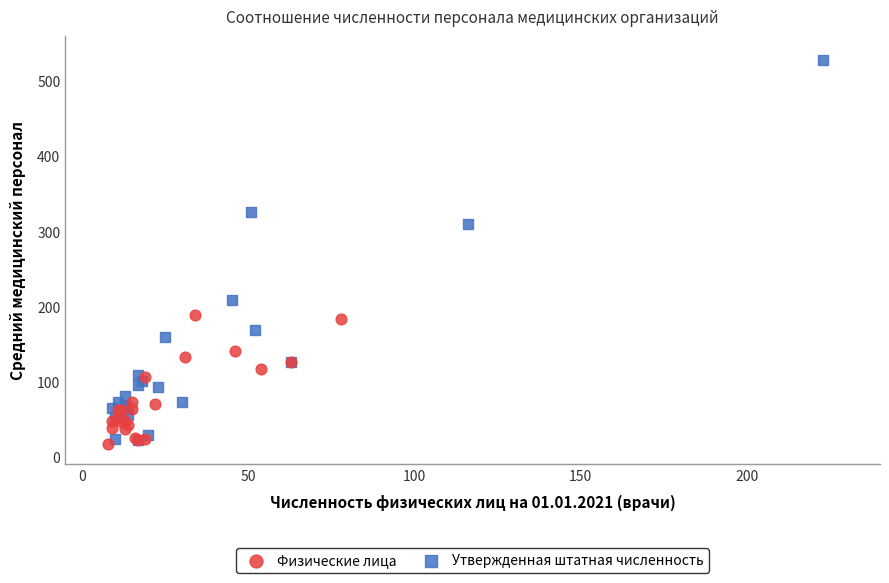

Which series contains the highest Y value?

Утвержденная штатная численность